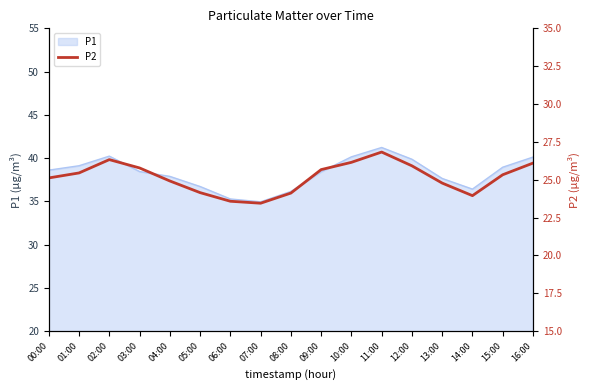

At which label does P1 reach its peak?

11:00